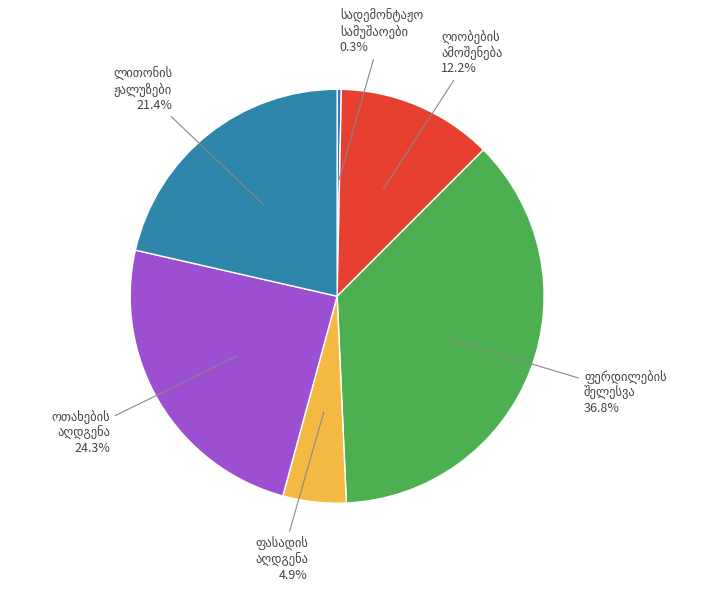

The ოთახებში დაზიანებული ფრაგმენტების აღდგენა slice represents 24% of the pie. True or false?

True